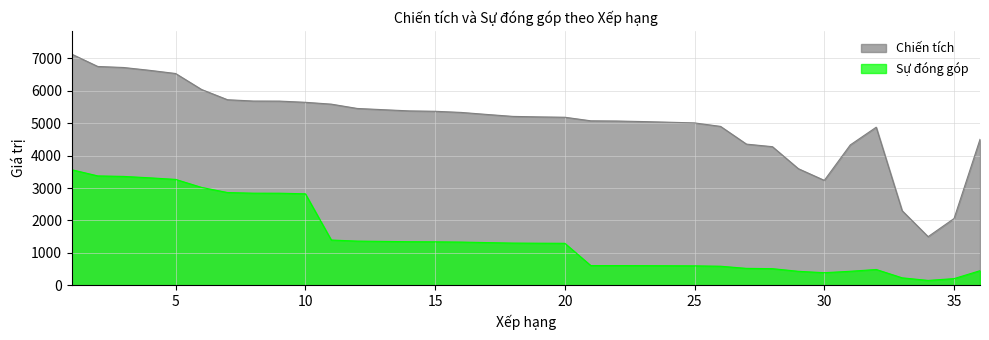

Reading right to left, extract all data points from this chart.

Chiến tích: 4501	2060	1500	2300	4876	4329	3236	3596	4275	4354	4901	5008	5030	5050	5067	5073	5183	5194	5209	5269	5332	5367	5379	5416	5454	5587	5644	5681	5683	5723	6039	6532	6630	6717	6749	7128
Sự đóng góp: 450	206	150	230	487	432	388	431	513	522	588	600	603	606	608	608	1295	1298	1302	1317	1333	1341	1344	1354	1363	1396	2822	2840	2841	2861	3019	3266	3315	3358	3374	3564